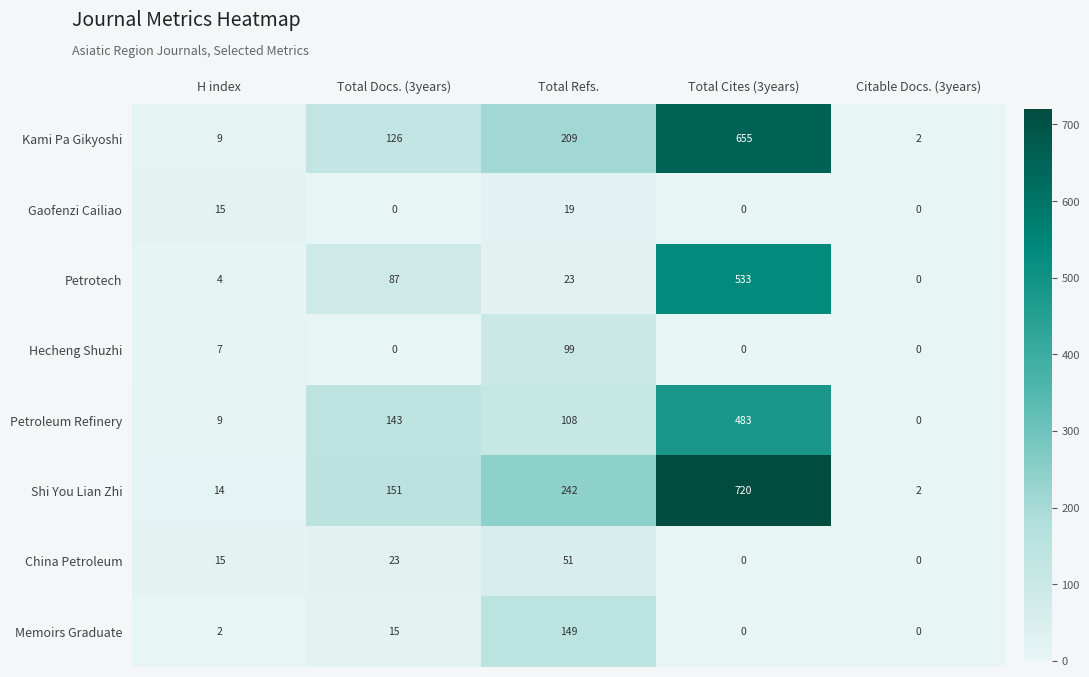

What is the greatest value displayed?

720